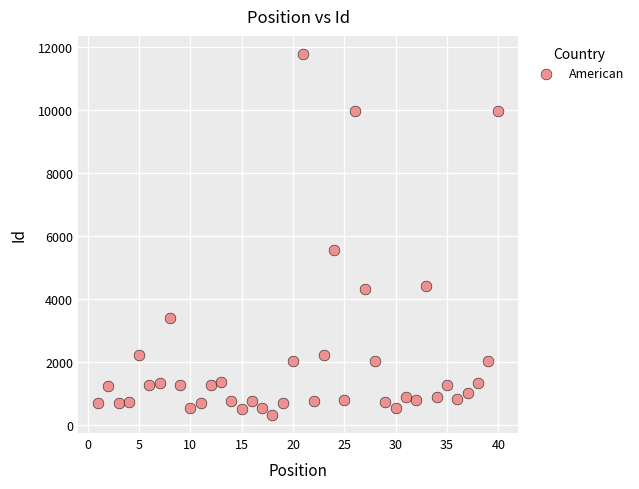

What is the range of X values (max minus min)?

39